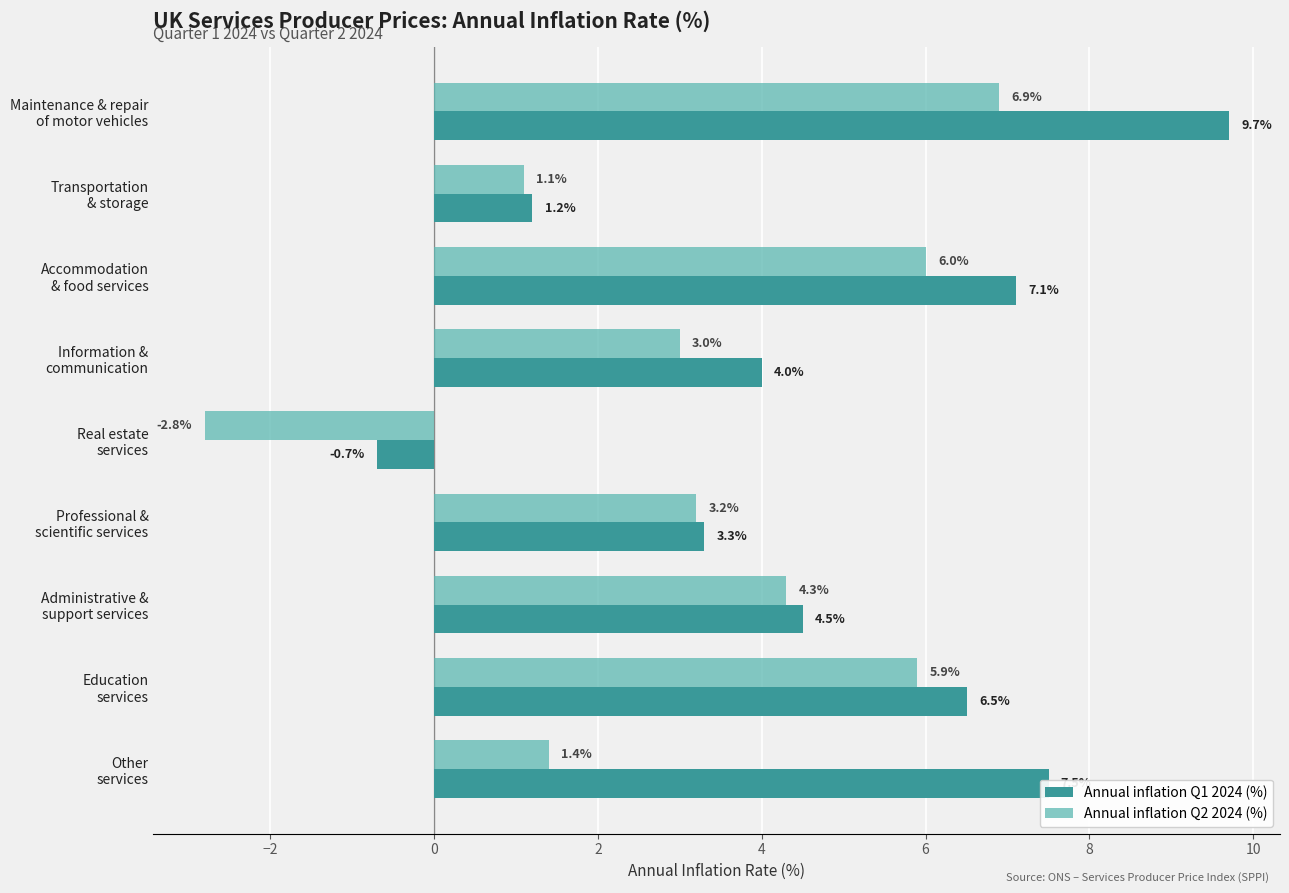

Which series has the largest total across all categories?

Annual inflation Q1 2024 (%)